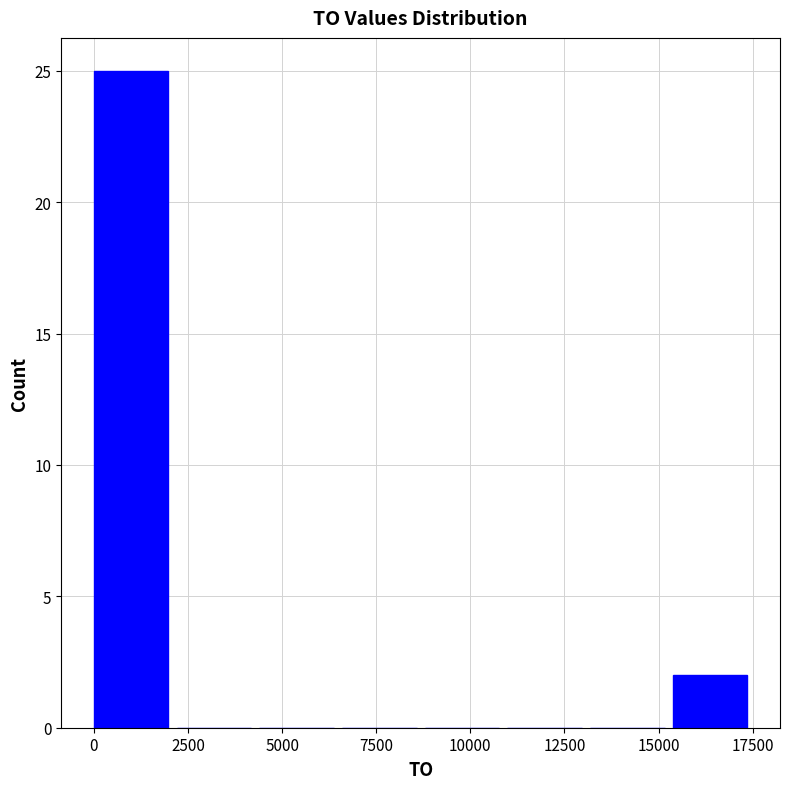

Reading left to right, list every bar in this chart as the range it spans on the x-axis followed by its height. Neither the bar edges nor the heights are printed on the chart, so give them approximately, as read against the axes.

0 to 2000: 25
2000 to 4500: 0
4500 to 6500: 0
6500 to 9000: 0
9000 to 11000: 0
11000 to 13000: 0
13000 to 15500: 0
15500 to 17500: 2